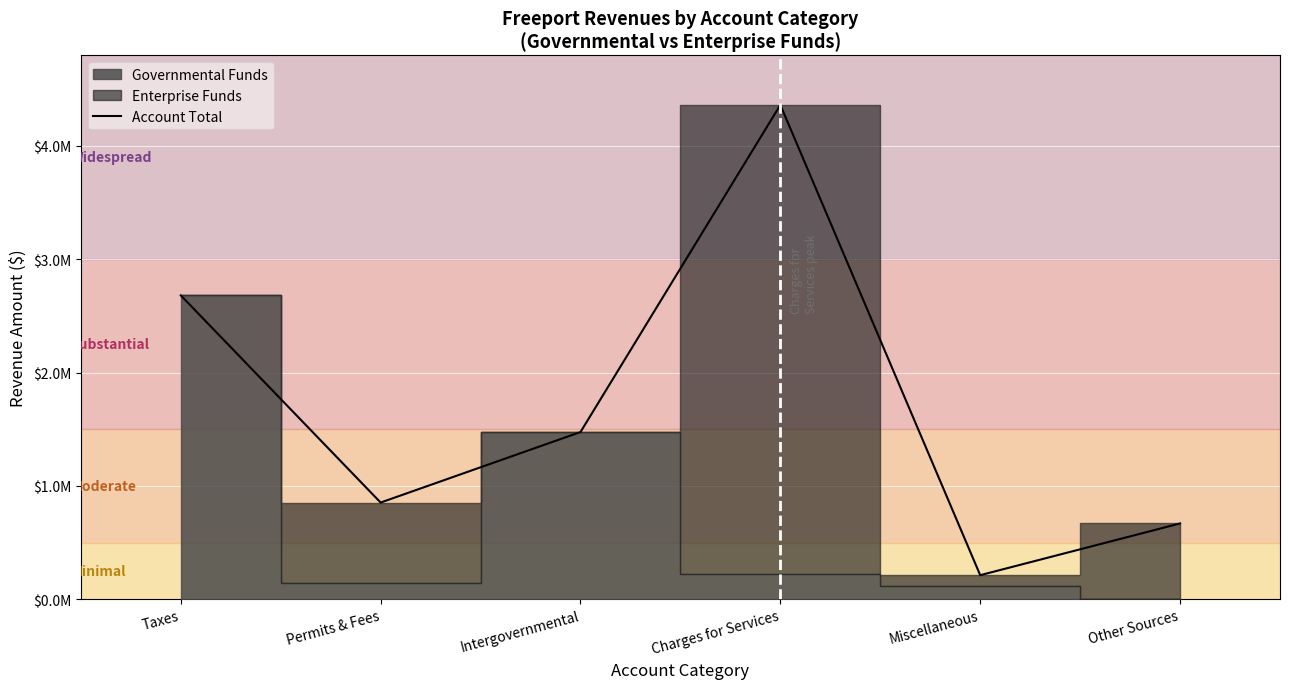

How many interior local peaks (higher than both neighbors) does the data have?

1